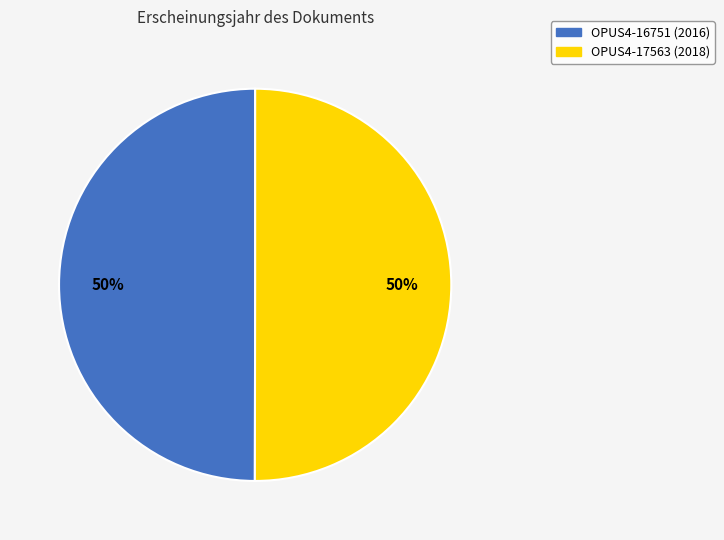

Do OPUS4-17563 and OPUS4-16751 together represent more than half of the pie?

Yes